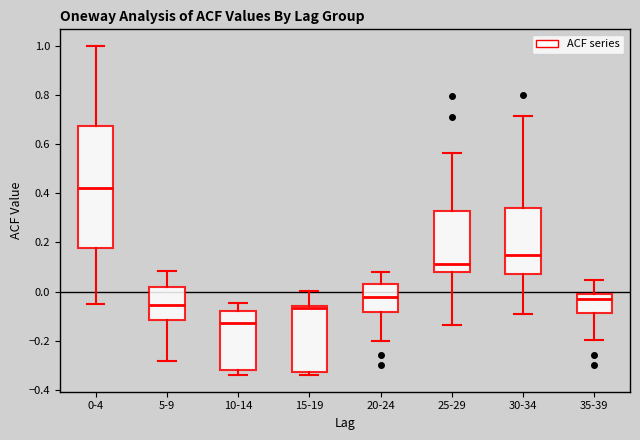

Reading left to right, read every box against the y-axis: the position of its median line, the range the box covers, and the ends of its whiskers. The values are not printed on the chart, so give them approximately, as read against the axis.

0-4: median 0.42, box 0.18 to 0.68, whiskers -0.04 to 1.00
5-9: median -0.06, box -0.12 to 0.02, whiskers -0.28 to 0.08
10-14: median -0.12, box -0.32 to -0.08, whiskers -0.34 to -0.04
15-19: median -0.06 (just below the box's upper edge), box -0.32 to -0.06, whiskers -0.34 to 0.00
20-24: median -0.02, box -0.08 to 0.04, whiskers -0.20 to 0.08
25-29: median 0.12, box 0.08 to 0.32, whiskers -0.14 to 0.56
30-34: median 0.16, box 0.08 to 0.34, whiskers -0.10 to 0.72
35-39: median -0.02, box -0.08 to 0.00, whiskers -0.20 to 0.04